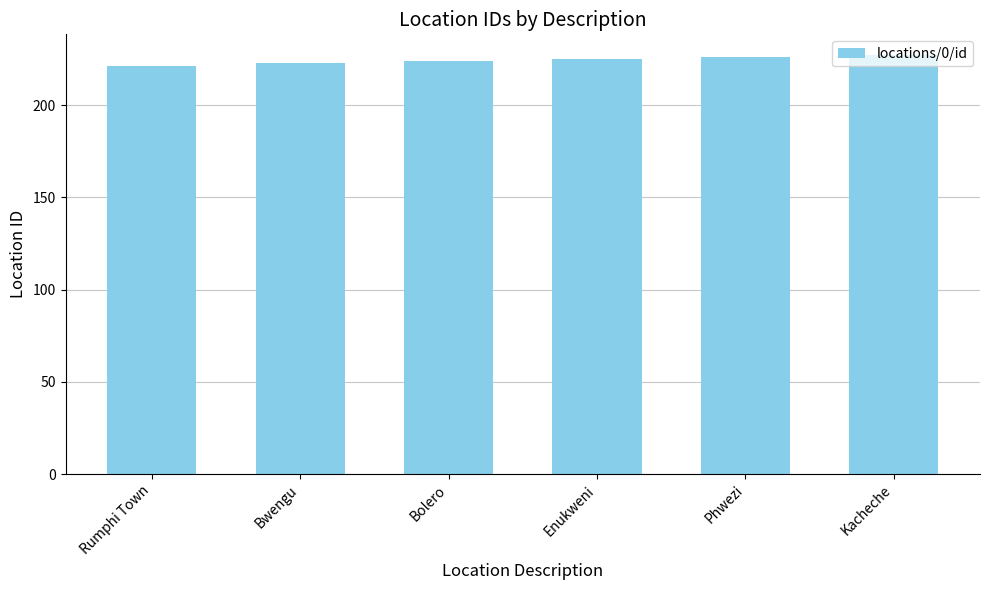

Reading right to left, transcribe all the data shown in this chart.

227	226	225	224	223	221